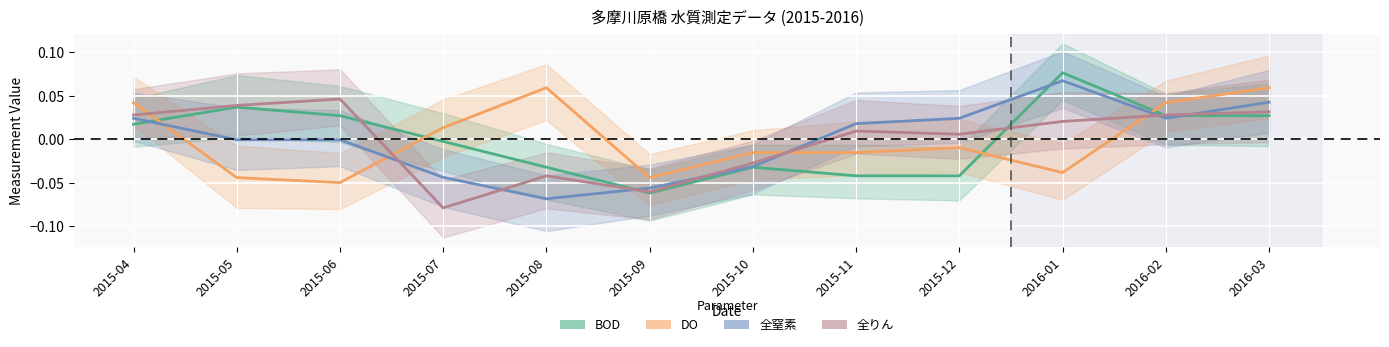

What is the total value across all series at 2015-04?

0.1